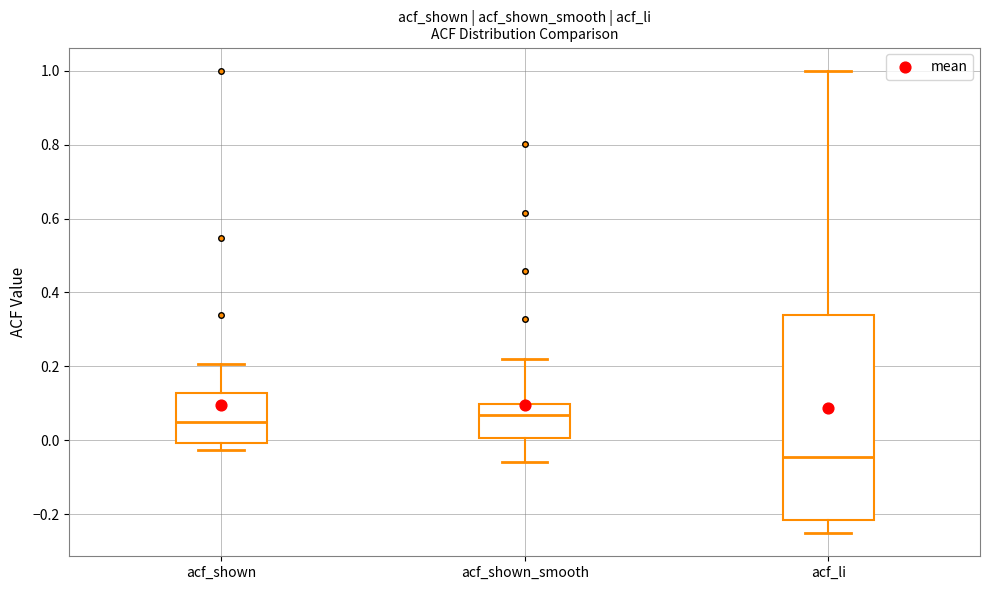

Where is the upper edge of the box for acf_shown on the y-axis? The values are not printed on the chart, so give them approximately, as read against the axis.

0.12